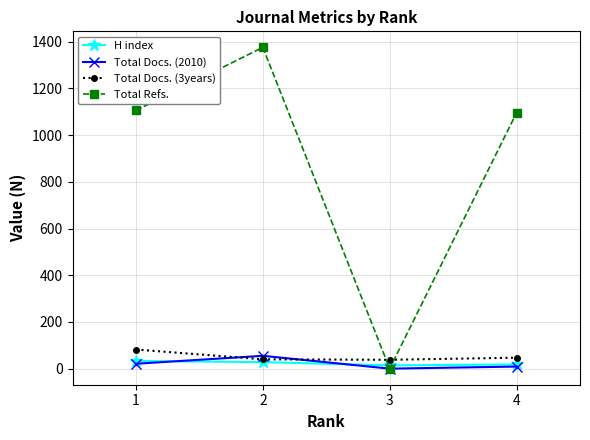

How many data points in H index are less than 28?

2